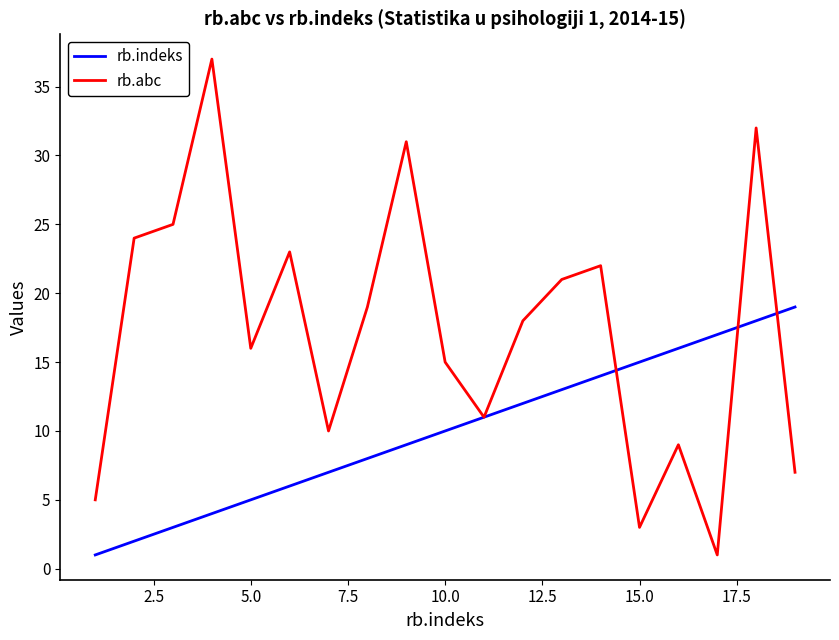

Which series has the largest total across all categories?

rb.abc